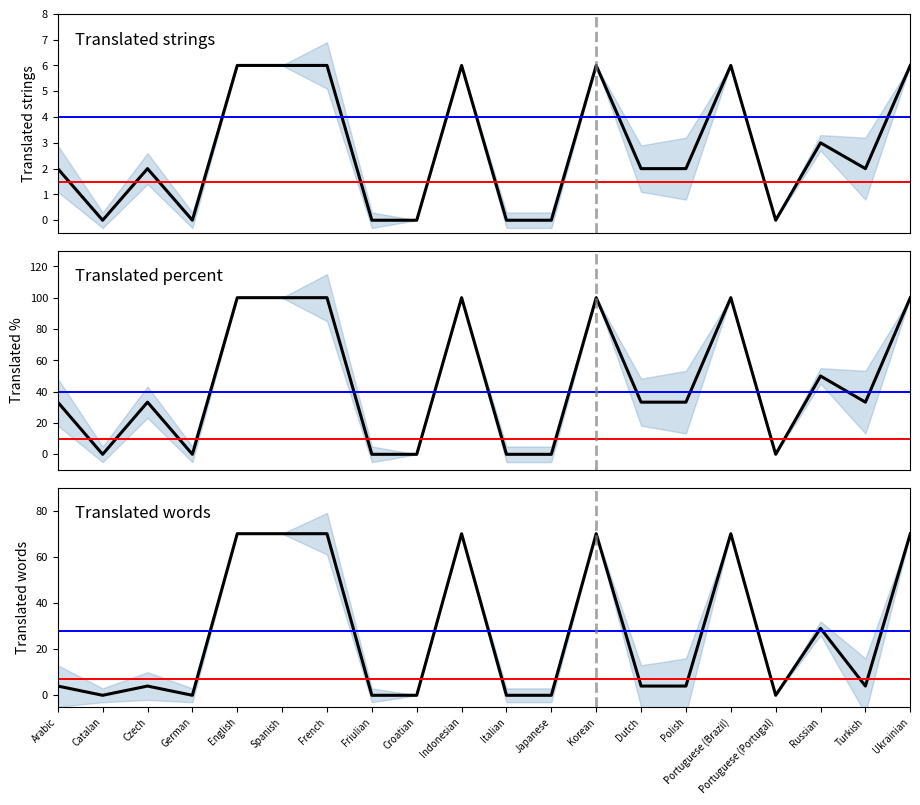

What is the difference between the maximum and minimum values in the translated_words series?

70.0